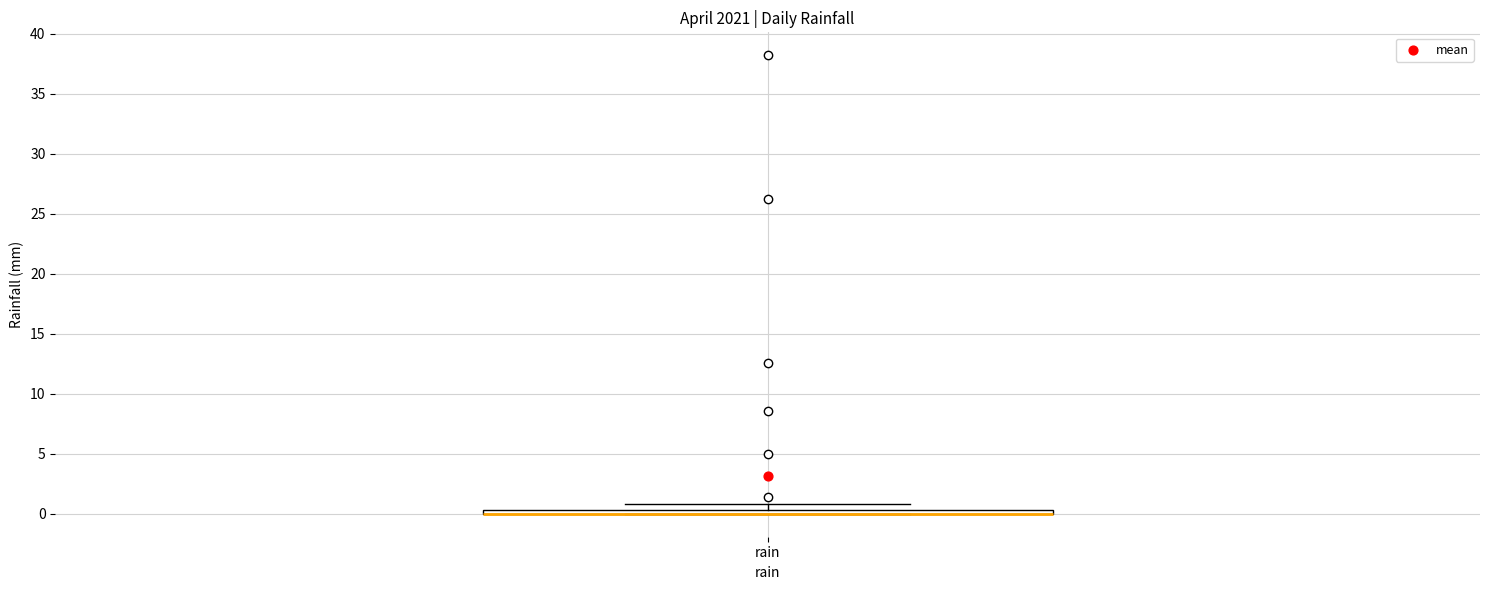

Where is the upper edge of the box for rain on the y-axis? The values are not printed on the chart, so give them approximately, as read against the axis.

0.5